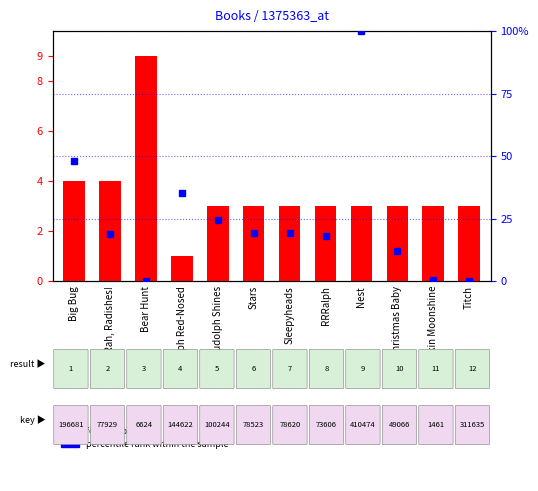

How many values in the format count series exceed 3?

3